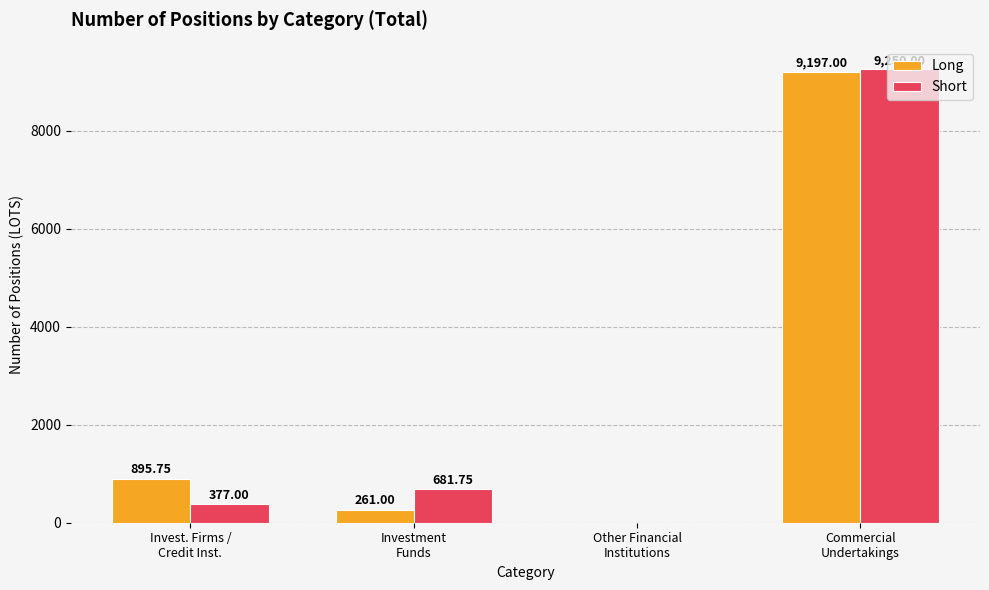

Which series has the largest total across all categories?

Long